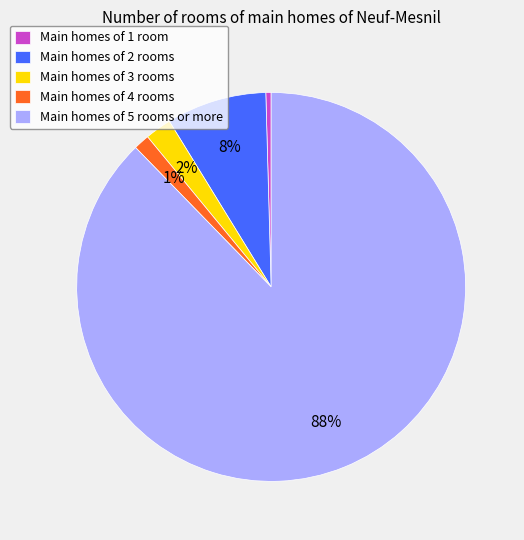

Is the sum of Main homes of 5 rooms or more and Main homes of 3 rooms greater than half?

Yes